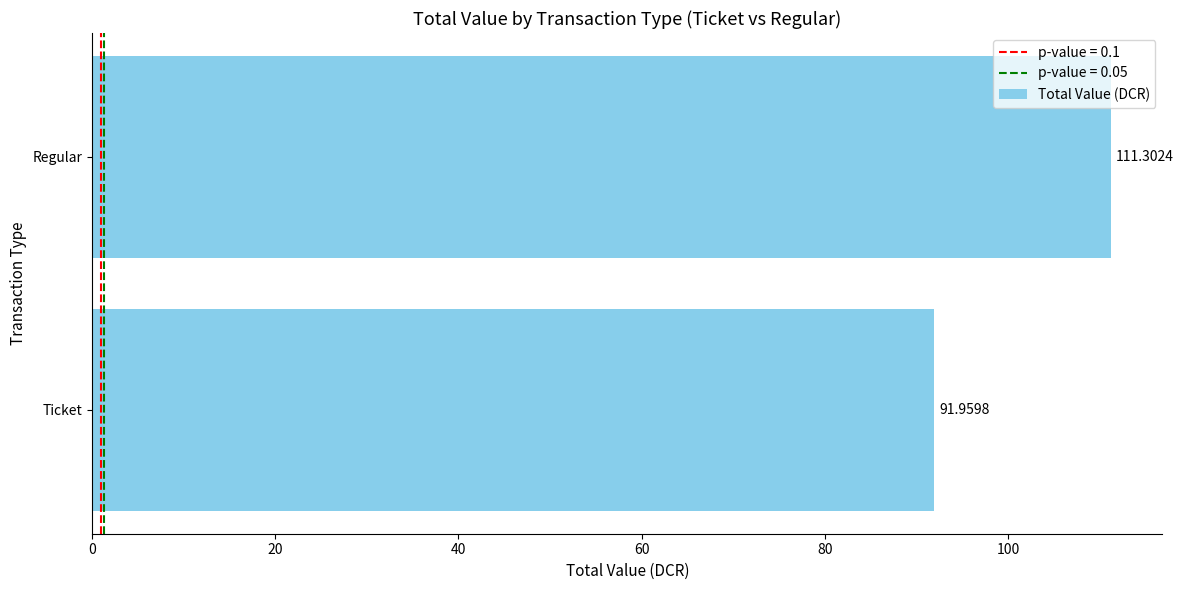

Count the number of values greater than 111.

1